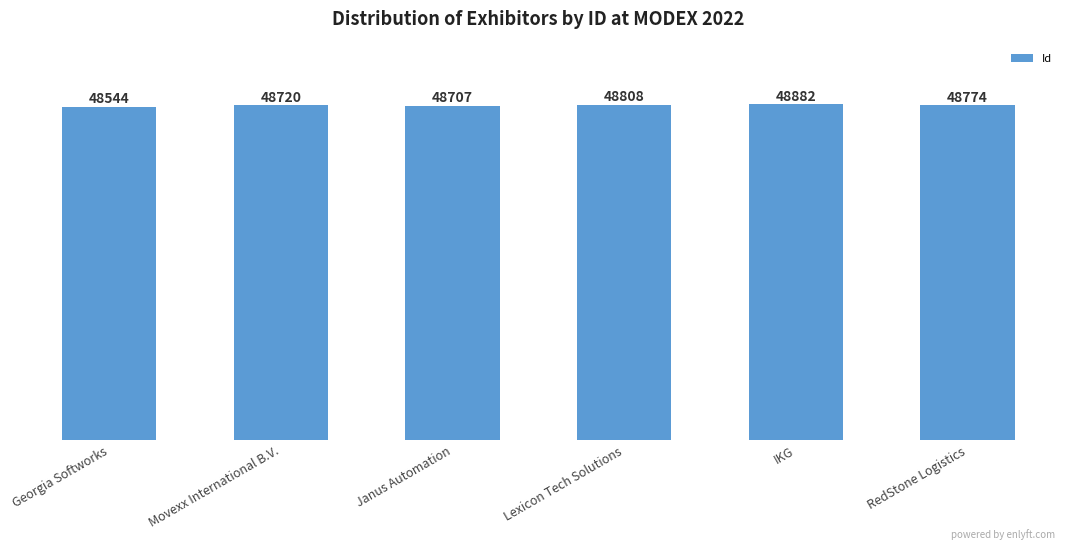

At which category does the chart reach its minimum across all series?

Georgia Softworks